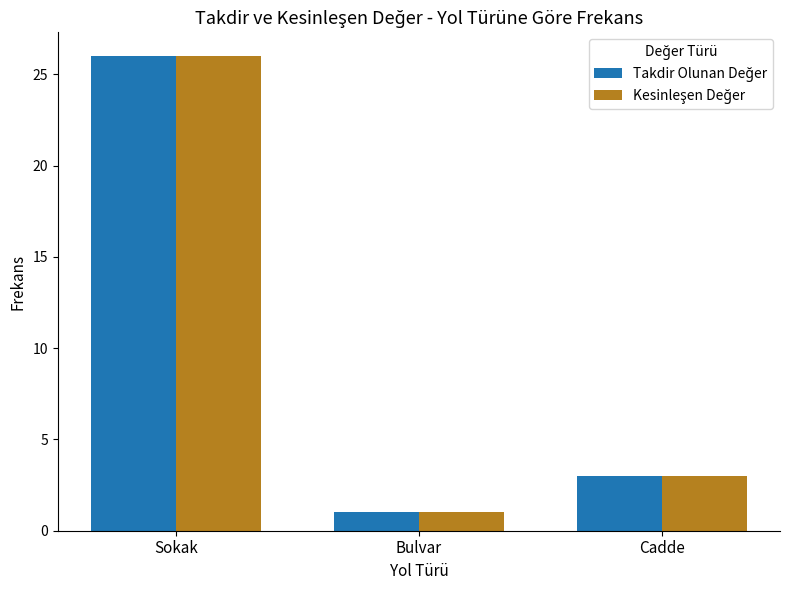

Which category has the highest value across all series?

Sokak